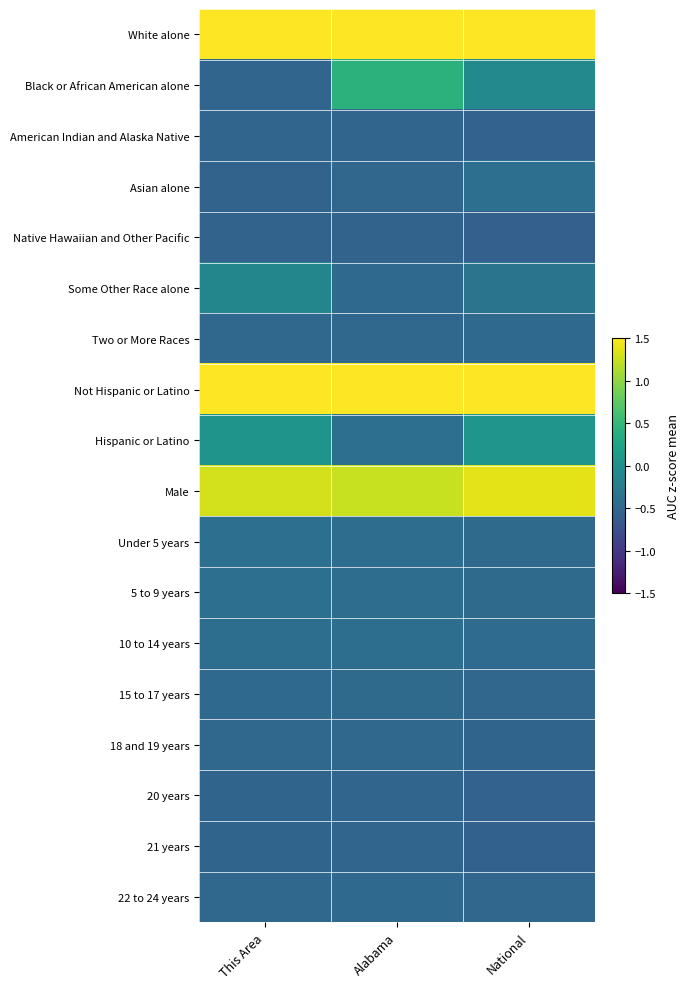

What is the spread (max minus min) of values at National?

3.3